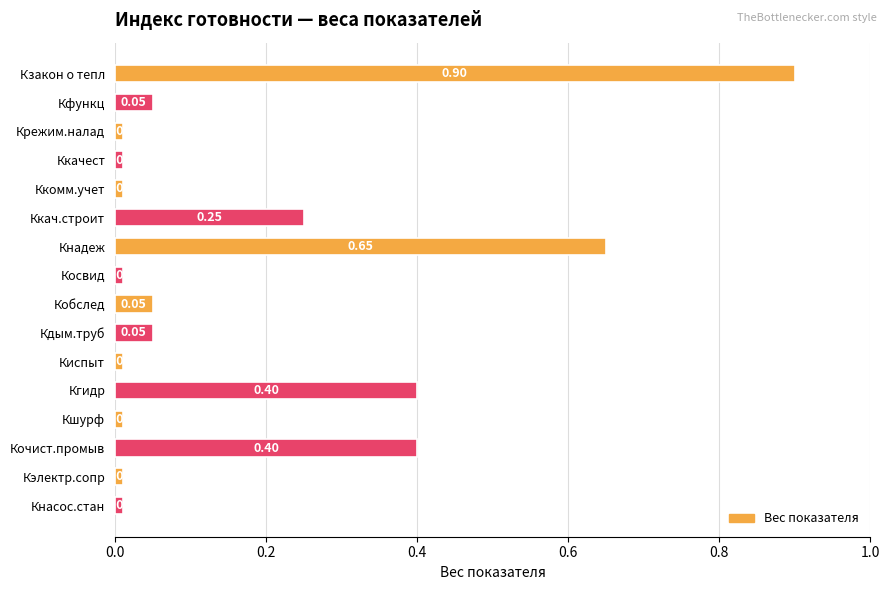

What is the label of the 9th bar from the top?

Кобслед